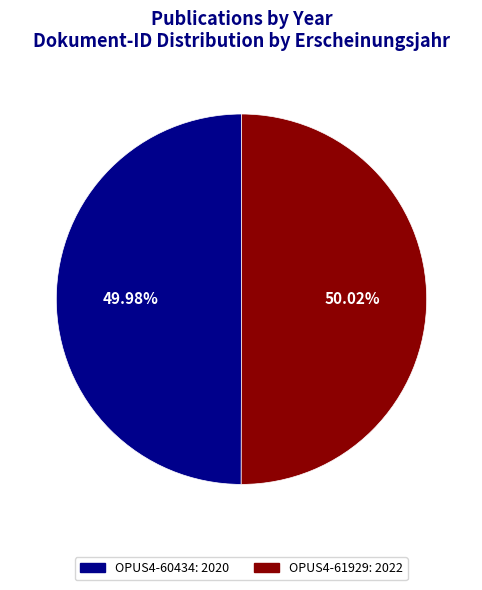

What is the ratio of the value at OPUS4-61929 to the value at OPUS4-60434?

1.0